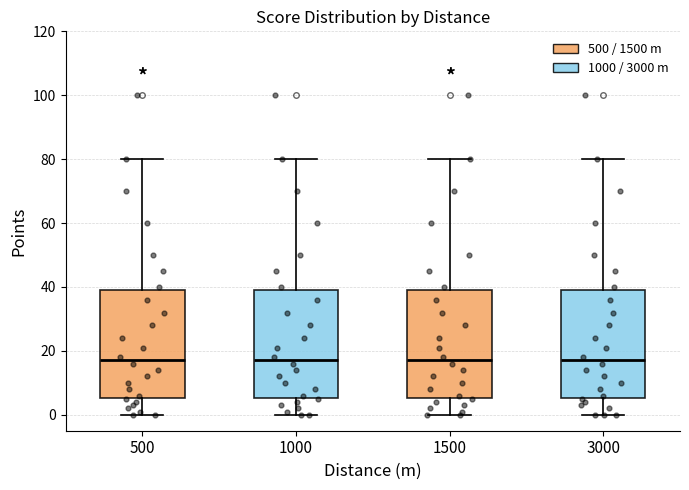

Where is the upper edge of the box at x = 500 on the y-axis? The values are not printed on the chart, so give them approximately, as read against the axis.

40